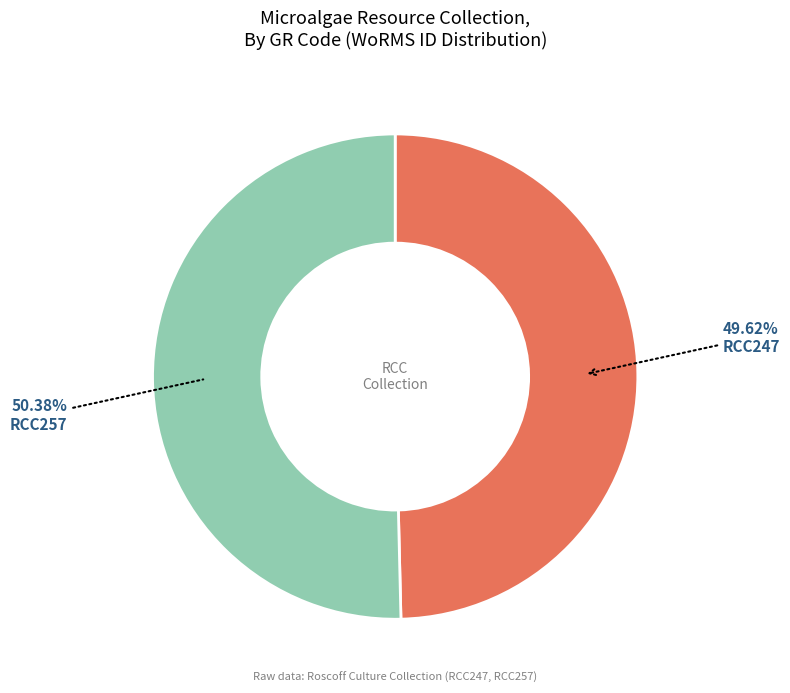

Does any single category account for the majority?

Yes